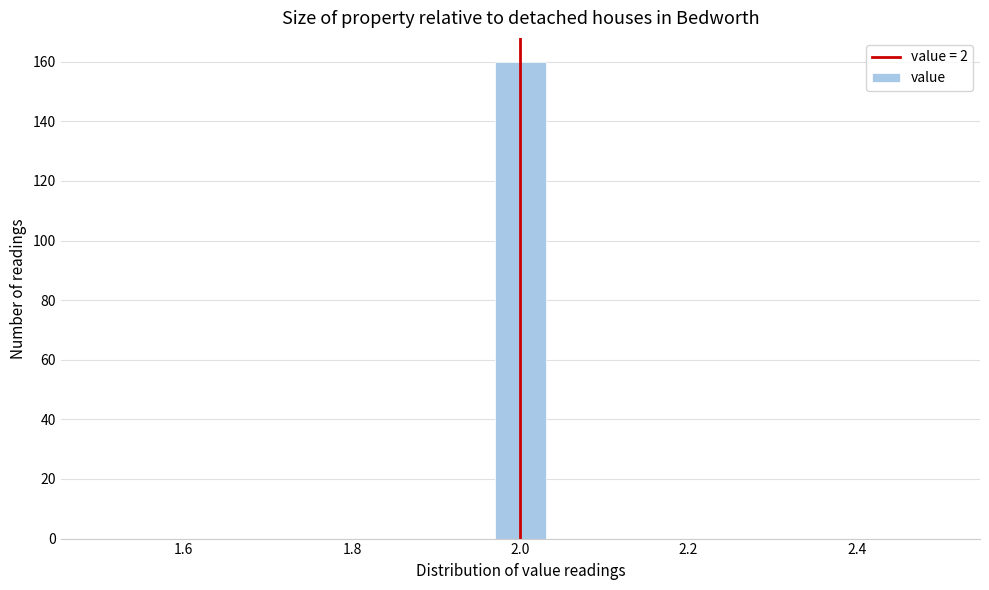

Read against the x-axis, roughly where is the centre of the tallest bar?

2.00